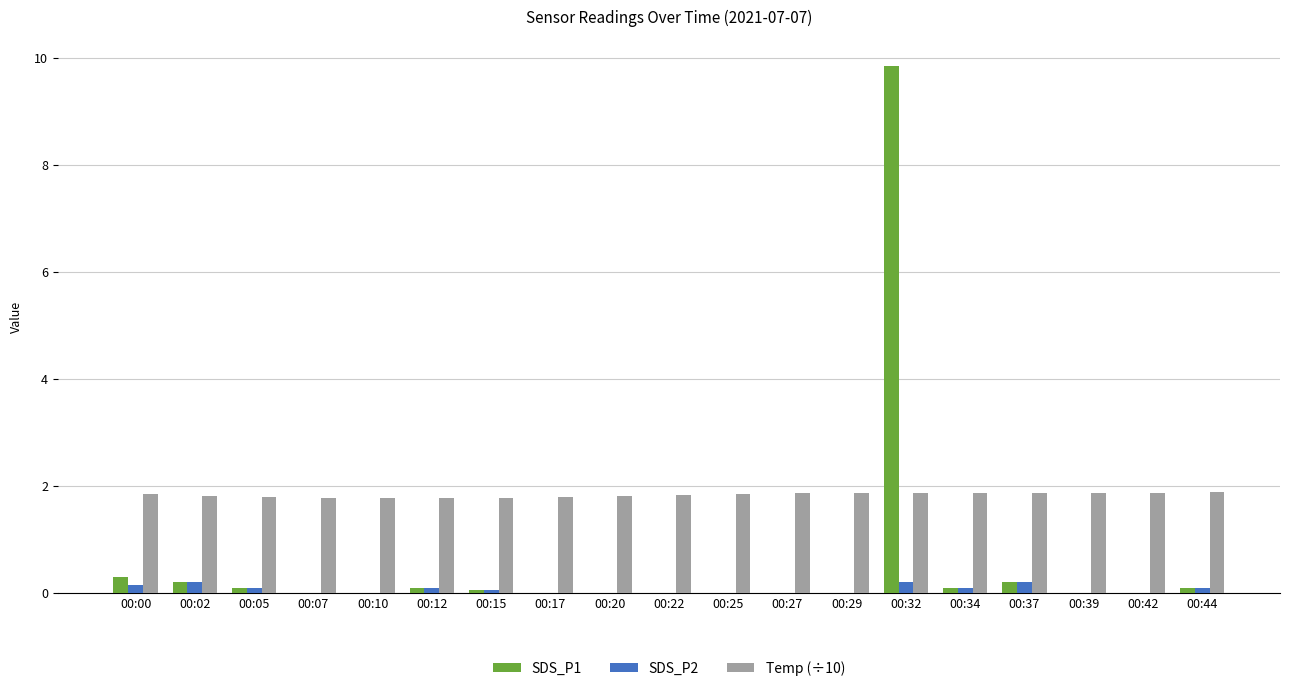

Which category has the highest value across all series?

00:32